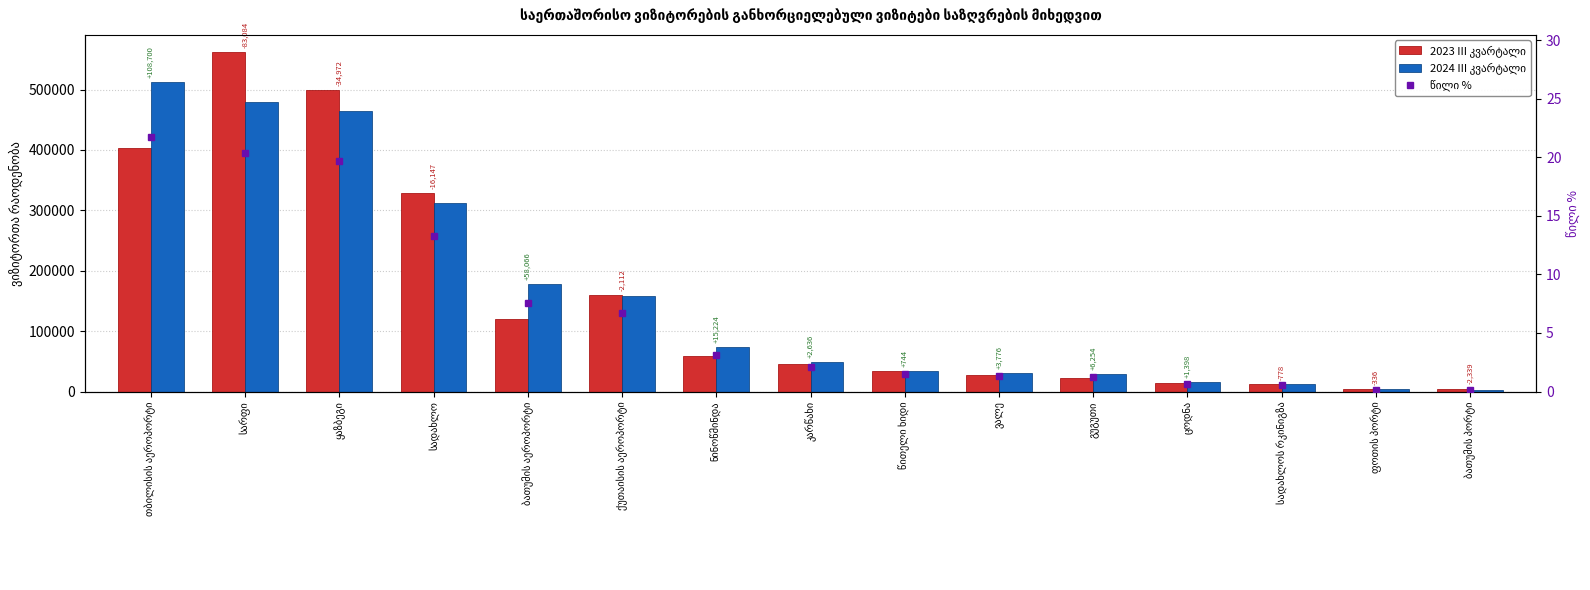

Reading left to right, extract all data points from this chart.

2023 III კვარტალი: 403942.0	562378.0	498648.0	329098.0	120205.0	159998.0	58235.0	45861.0	33766.0	27412.0	22302.0	14095.0	12964.0	3773.0	4835.0
2024 III კვარტალი: 512642.0	479294.0	463676.0	312951.0	178271.0	157886.0	73459.0	48497.0	34510.0	31188.0	28556.0	15493.0	12186.0	3437.0	2496.0
წილი %: 21.8	20.4	19.7	13.3	7.6	6.7	3.1	2.1	1.5	1.3	1.2	0.7	0.5	0.1	0.1